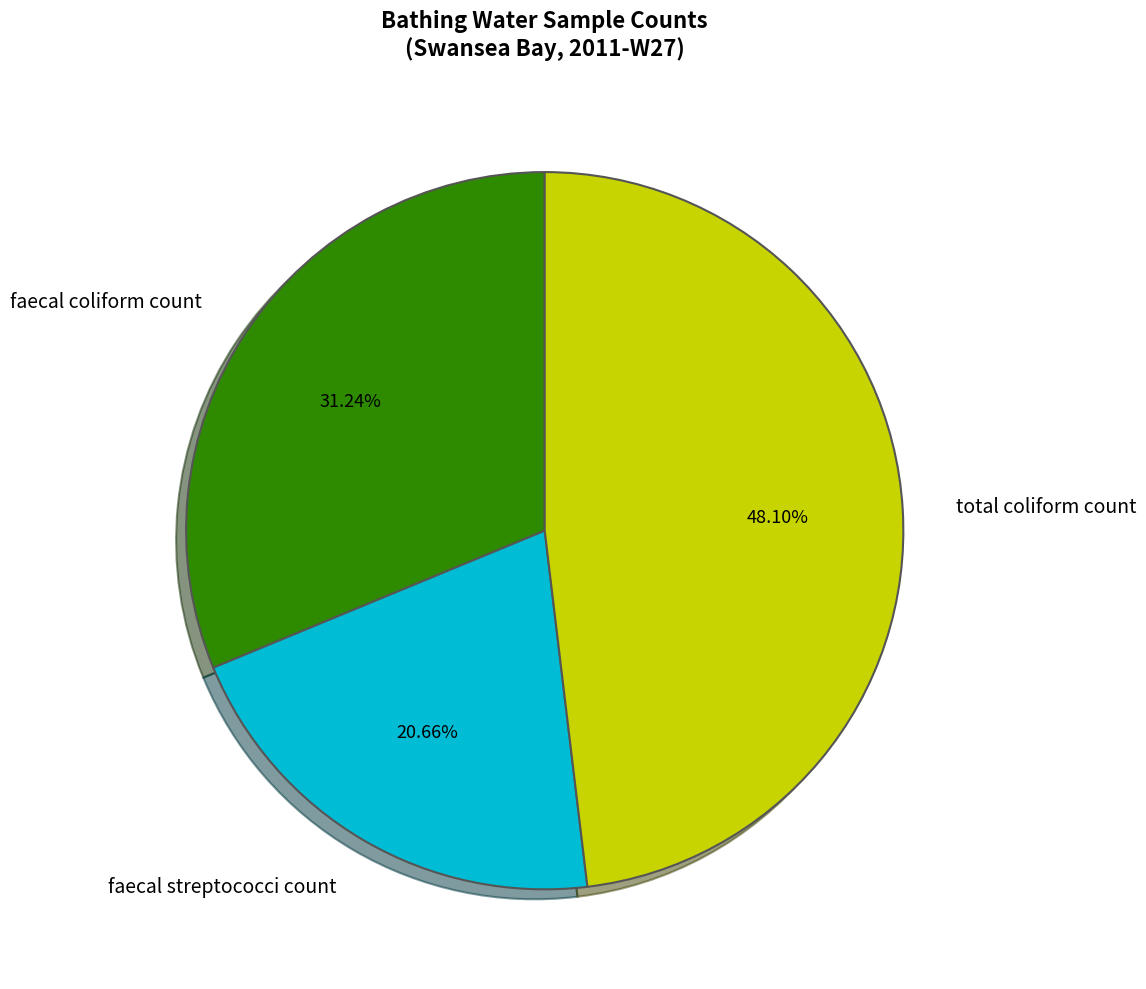

Combined, what portion of the pie is faecal coliform count and faecal streptococci count?

51.9%